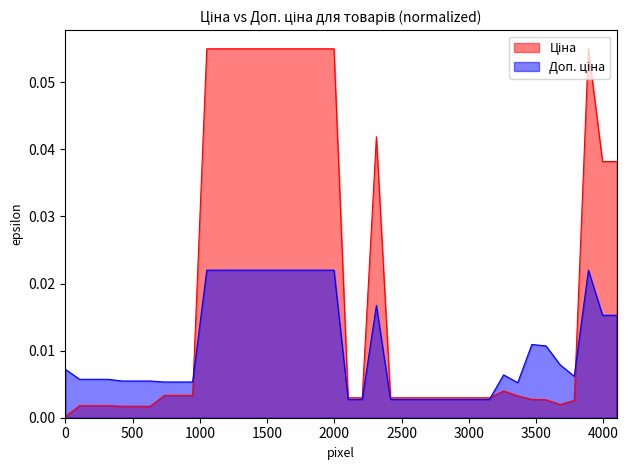

Which series has the widest spread of values?

Ціна